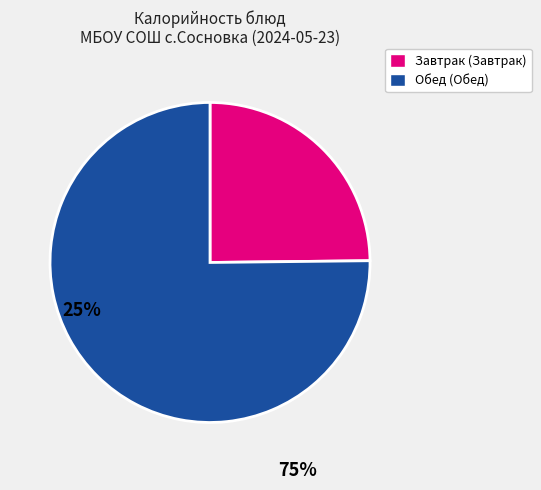

Is the sum of Завтрак (Завтрак) and Обед (Обед) greater than half?

Yes